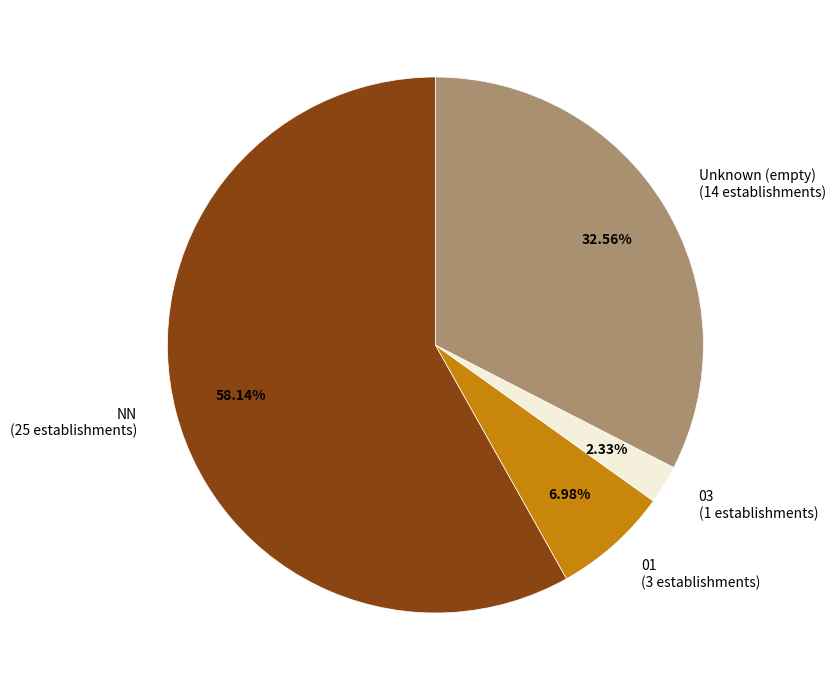

Count the number of slices in the pie.

4